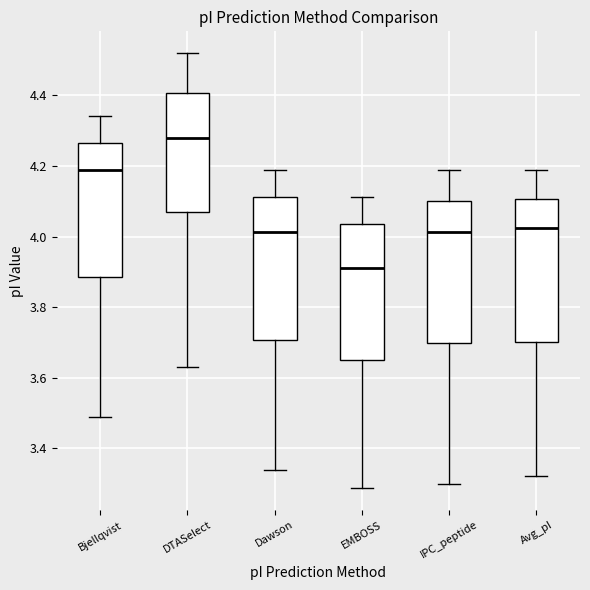

Which box has the lowest median line?

EMBOSS